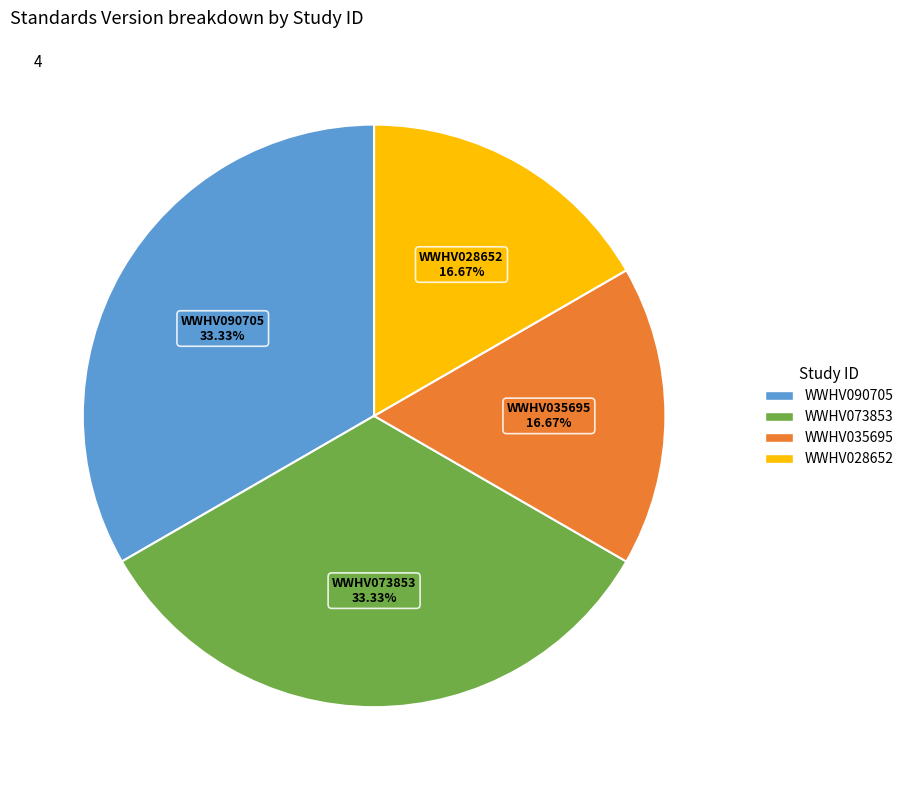

To the nearest percent, what is the average slice percentage?

25%